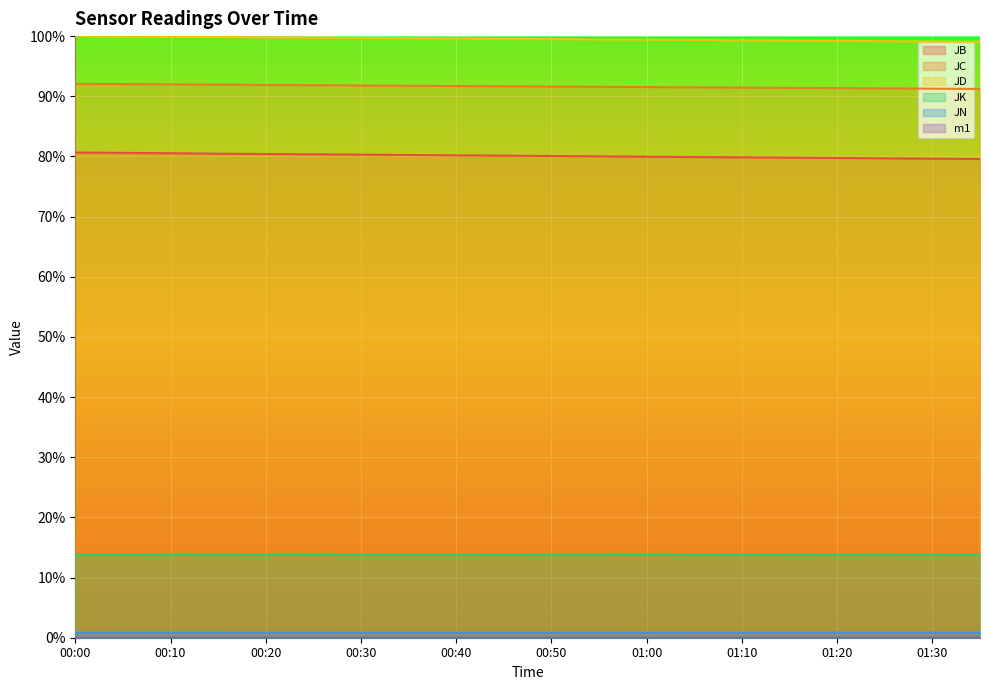

Reading left to right, extract all data points from this chart.

JB: 00:00=0.8	00:05=0.8	00:10=0.8	00:15=0.8	00:20=0.8	00:25=0.8	00:30=0.8	00:35=0.8	00:40=0.8	00:45=0.8	00:50=0.8	00:55=0.8	01:00=0.8	01:05=0.8	01:10=0.8	01:15=0.8	01:20=0.8	01:25=0.8	01:30=0.8	01:36=0.8
JC: 00:00=0.9	00:05=0.9	00:10=0.9	00:15=0.9	00:20=0.9	00:25=0.9	00:30=0.9	00:35=0.9	00:40=0.9	00:45=0.9	00:50=0.9	00:55=0.9	01:00=0.9	01:05=0.9	01:10=0.9	01:15=0.9	01:20=0.9	01:25=0.9	01:30=0.9	01:36=0.9
JD: 00:00=1.0	00:05=1.0	00:10=1.0	00:15=1.0	00:20=1.0	00:25=1.0	00:30=1.0	00:35=1.0	00:40=1.0	00:45=1.0	00:50=1.0	00:55=1.0	01:00=1.0	01:05=1.0	01:10=1.0	01:15=1.0	01:20=1.0	01:25=1.0	01:30=1.0	01:36=1.0
JK: 00:00=0.1	00:05=0.1	00:10=0.1	00:15=0.1	00:20=0.1	00:25=0.1	00:30=0.1	00:35=0.1	00:40=0.1	00:45=0.1	00:50=0.1	00:55=0.1	01:00=0.1	01:05=0.1	01:10=0.1	01:15=0.1	01:20=0.1	01:25=0.1	01:30=0.1	01:36=0.1
JN: 00:00=0.0	00:05=0.0	00:10=0.0	00:15=0.0	00:20=0.0	00:25=0.0	00:30=0.0	00:35=0.0	00:40=0.0	00:45=0.0	00:50=0.0	00:55=0.0	01:00=0.0	01:05=0.0	01:10=0.0	01:15=0.0	01:20=0.0	01:25=0.0	01:30=0.0	01:36=0.0
m1: 00:00=0.0	00:05=0.0	00:10=0.0	00:15=0.0	00:20=0.0	00:25=0.0	00:30=0.0	00:35=0.0	00:40=0.0	00:45=0.0	00:50=0.0	00:55=0.0	01:00=0.0	01:05=0.0	01:10=0.0	01:15=0.0	01:20=0.0	01:25=0.0	01:30=0.0	01:36=0.0